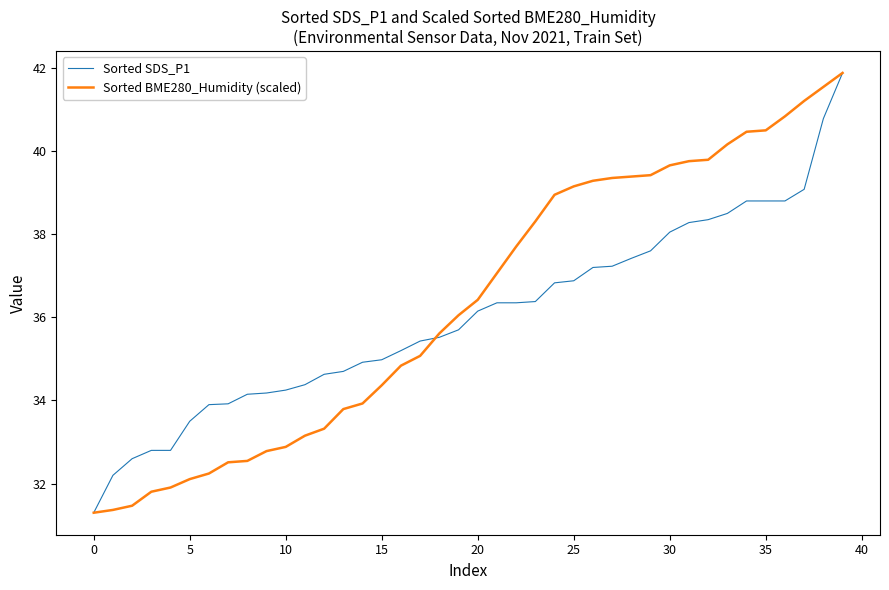

What is the minimum value shown in the chart?

31.3